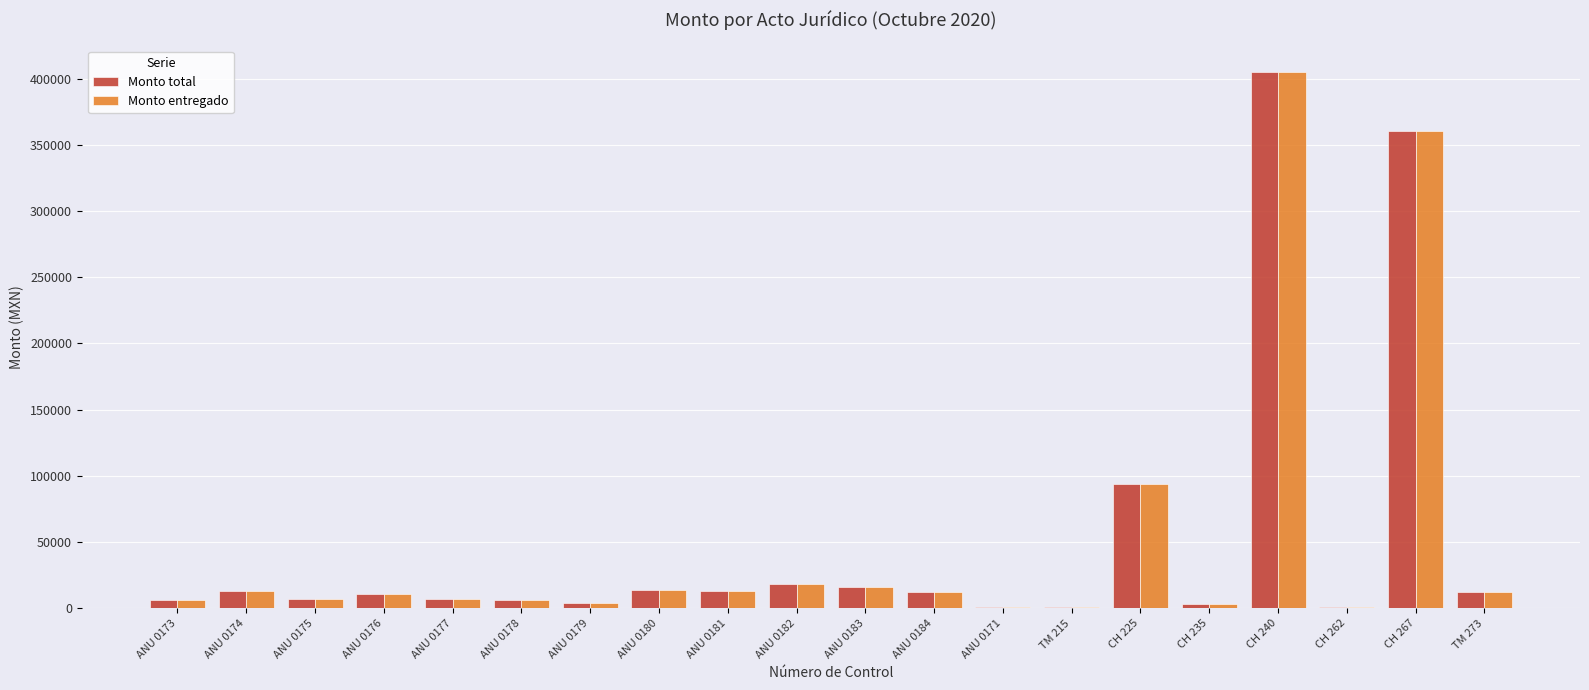

What is the greatest value displayed?

404902.1